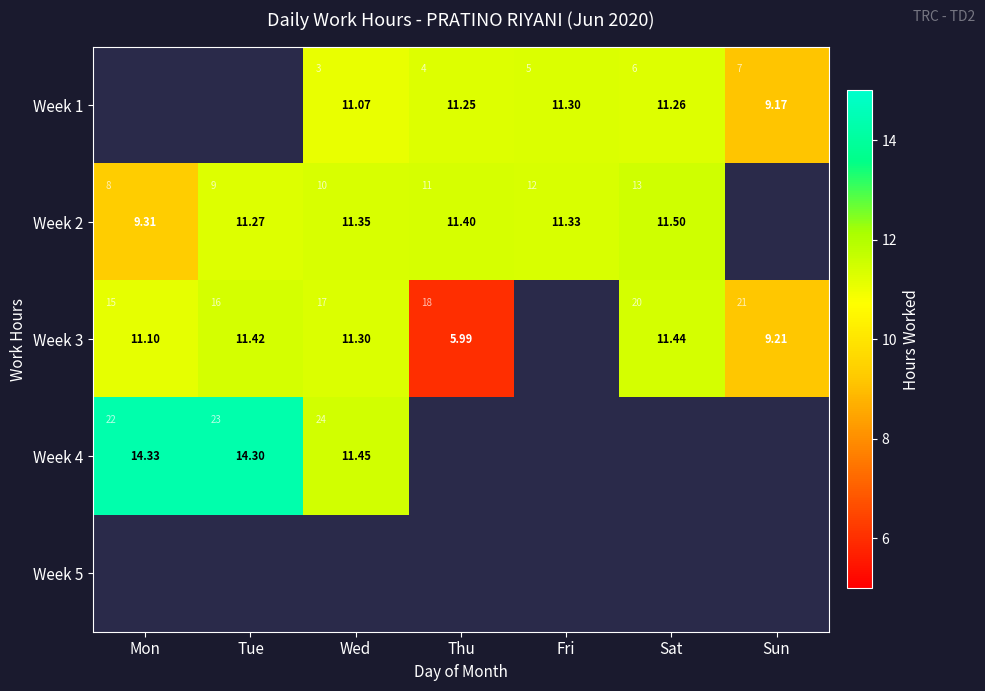

Which has a higher value, Thu or Tue?

Tue